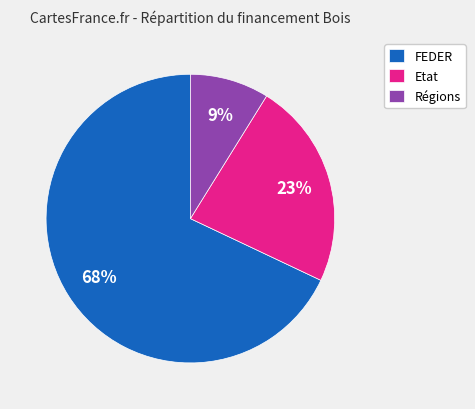

Which has a higher value, Régions or Etat?

Etat